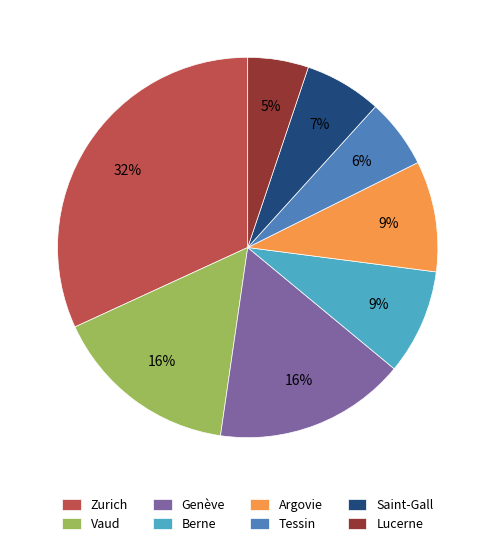

What percentage is the Berne slice, to the nearest percent?

9%